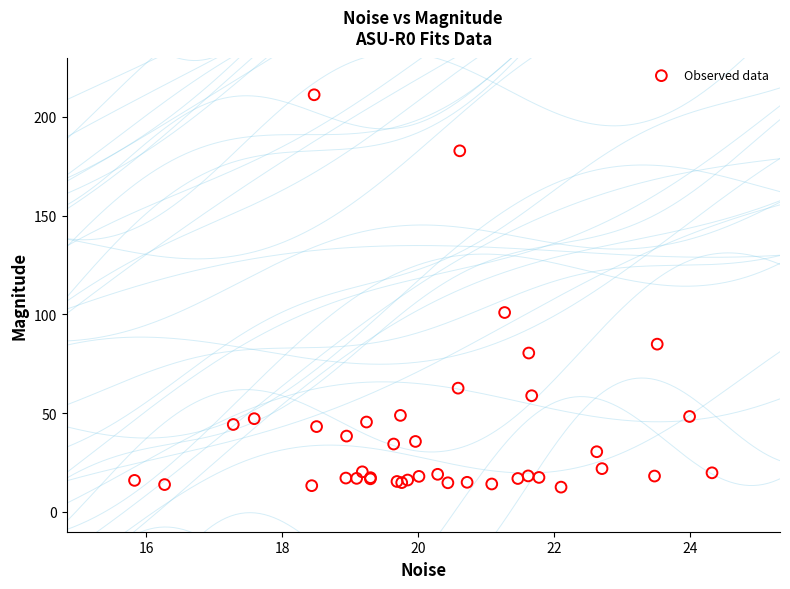

What Y value in the scatter plot is closest to 111?

101.0